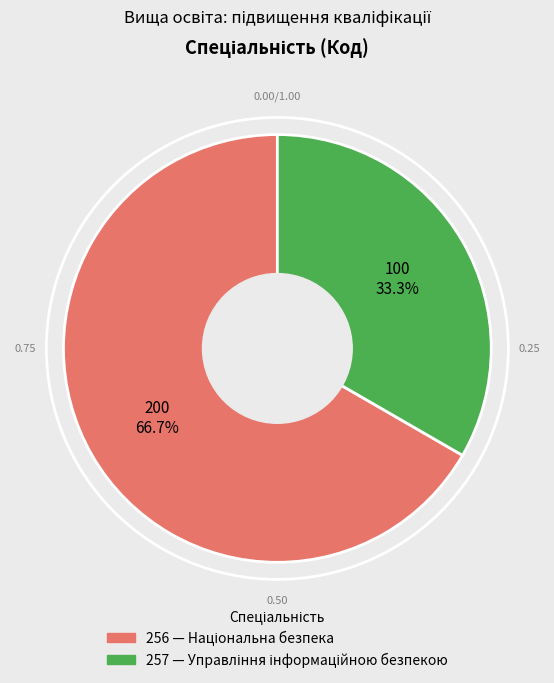

To the nearest percent, what is the combined percentage of 257 and 256?

100%